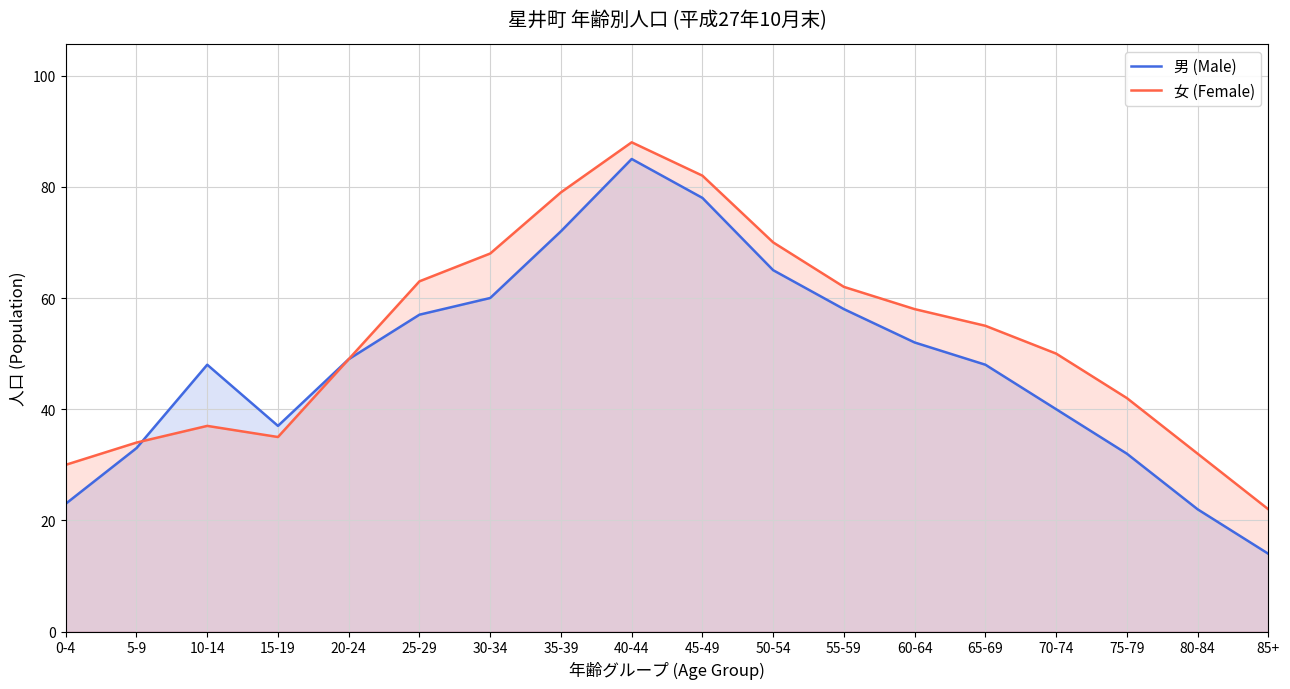

At which category does 男 (Male) reach its first local peak?

10-14